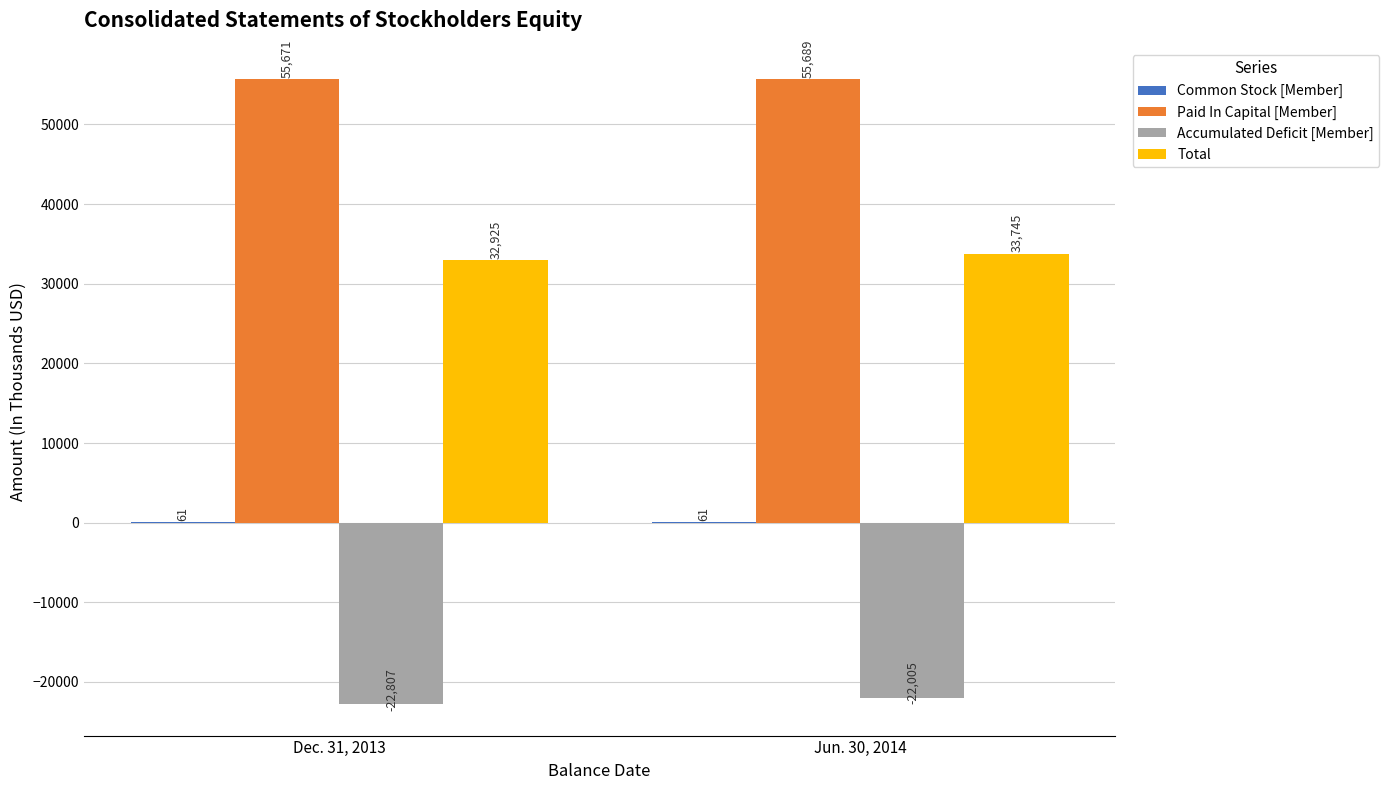

What is the sum of all Accumulated Deficit [Member] values?

-44812